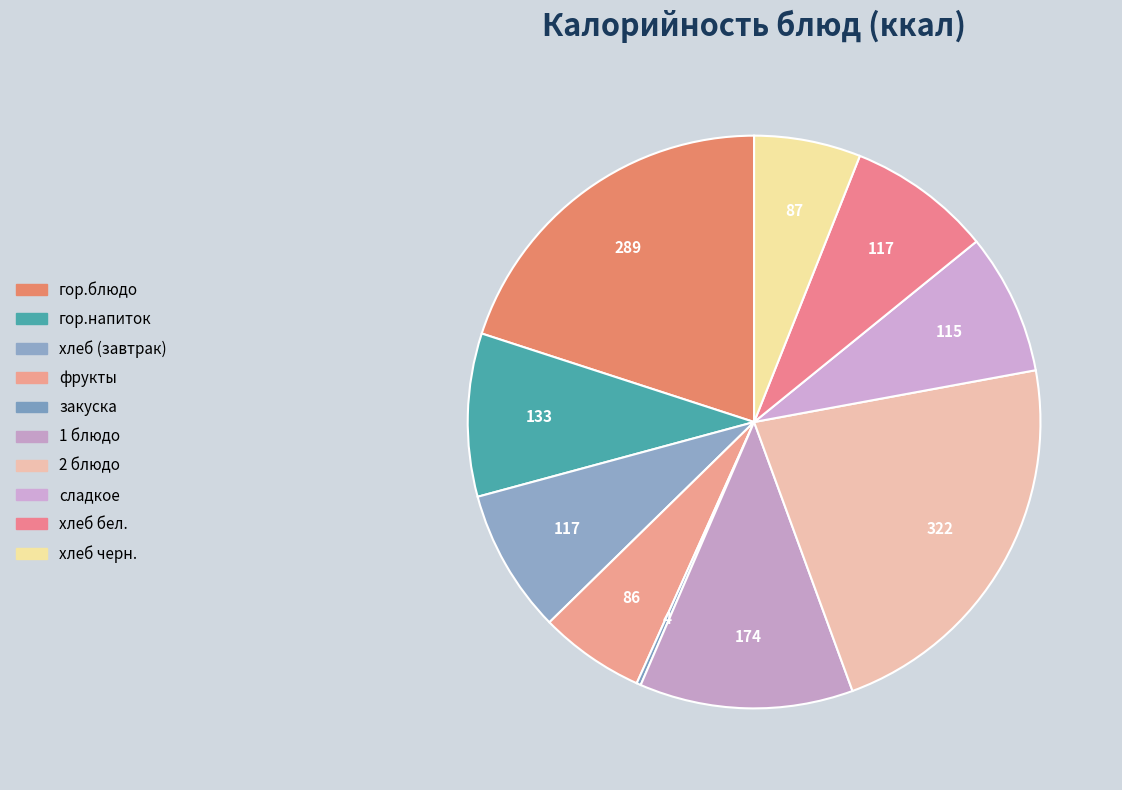

What percentage do хлеб черн. and 1 блюдо together represent?

18.1%